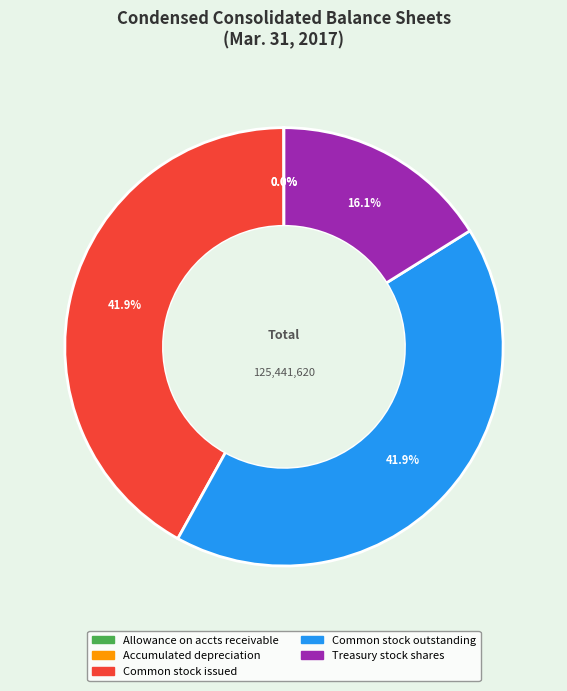

Is there any slice that represents more than half of the pie?

No